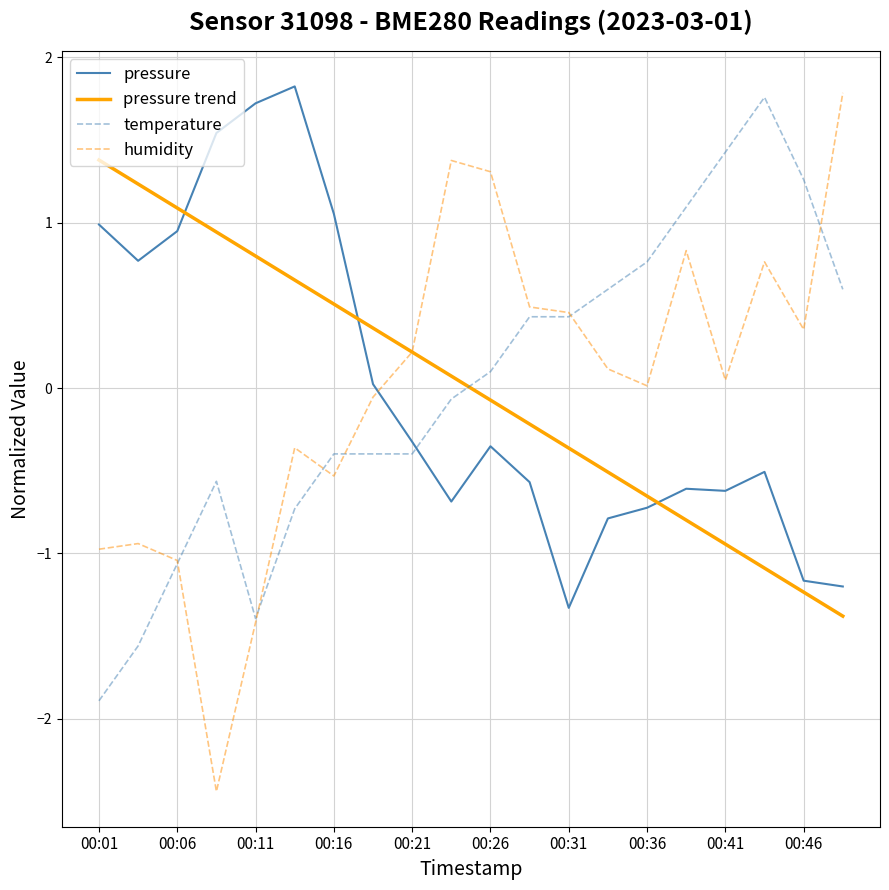

What is the maximum value for humidity?

1.8